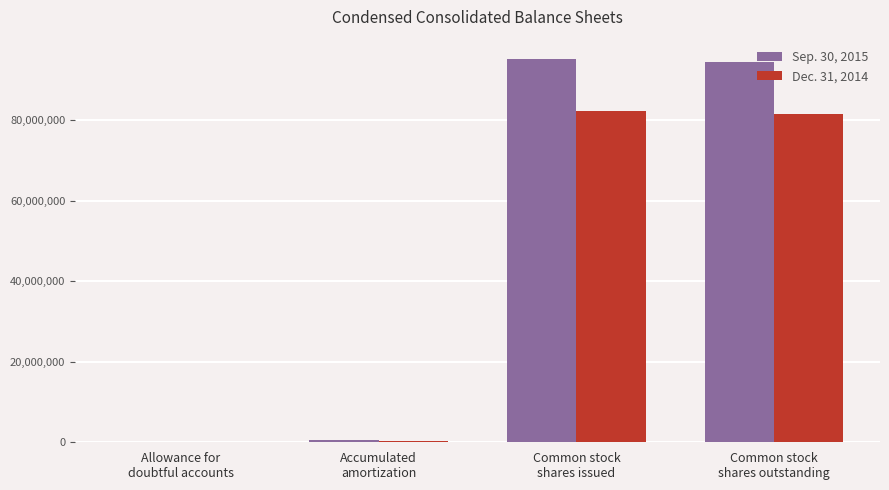

Which series has the largest total across all categories?

Sep. 30, 2015